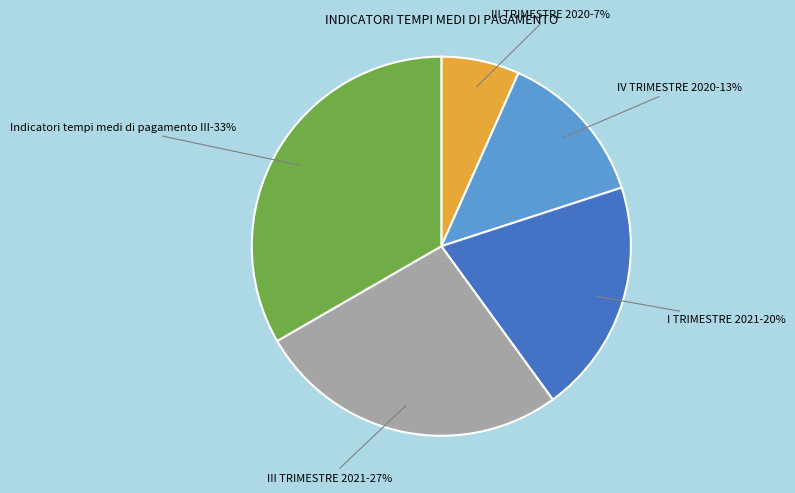

To the nearest percent, what percentage of the pie is III TRIMESTRE 2020?

7%